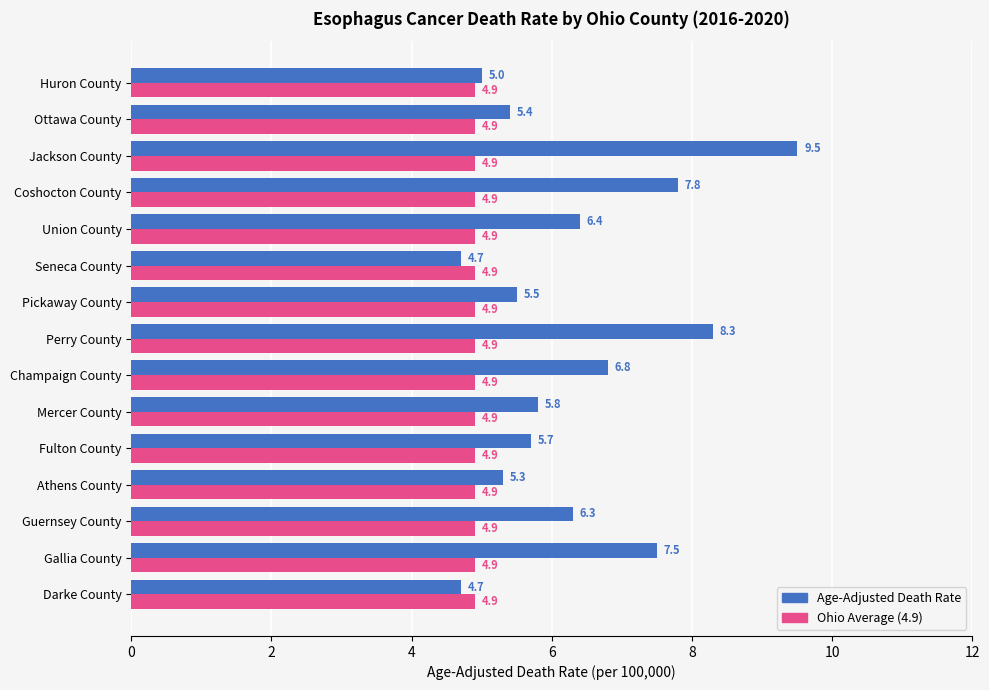

List the series in order of their peak value, lowest first.

Ohio Average (4.9), Age-Adjusted Death Rate